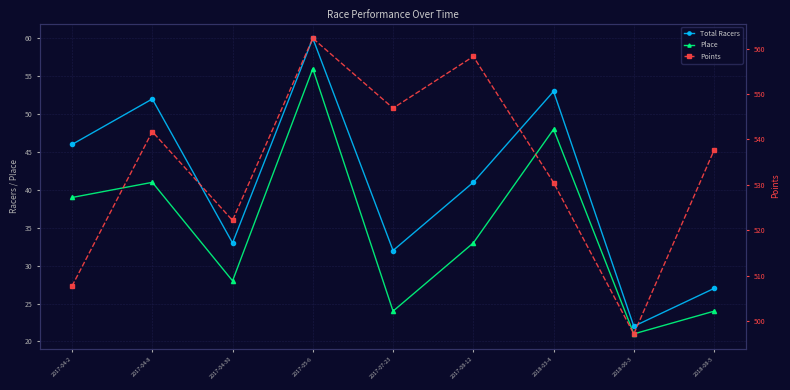

What is the label of the 7th point from the right?

2017-04-30